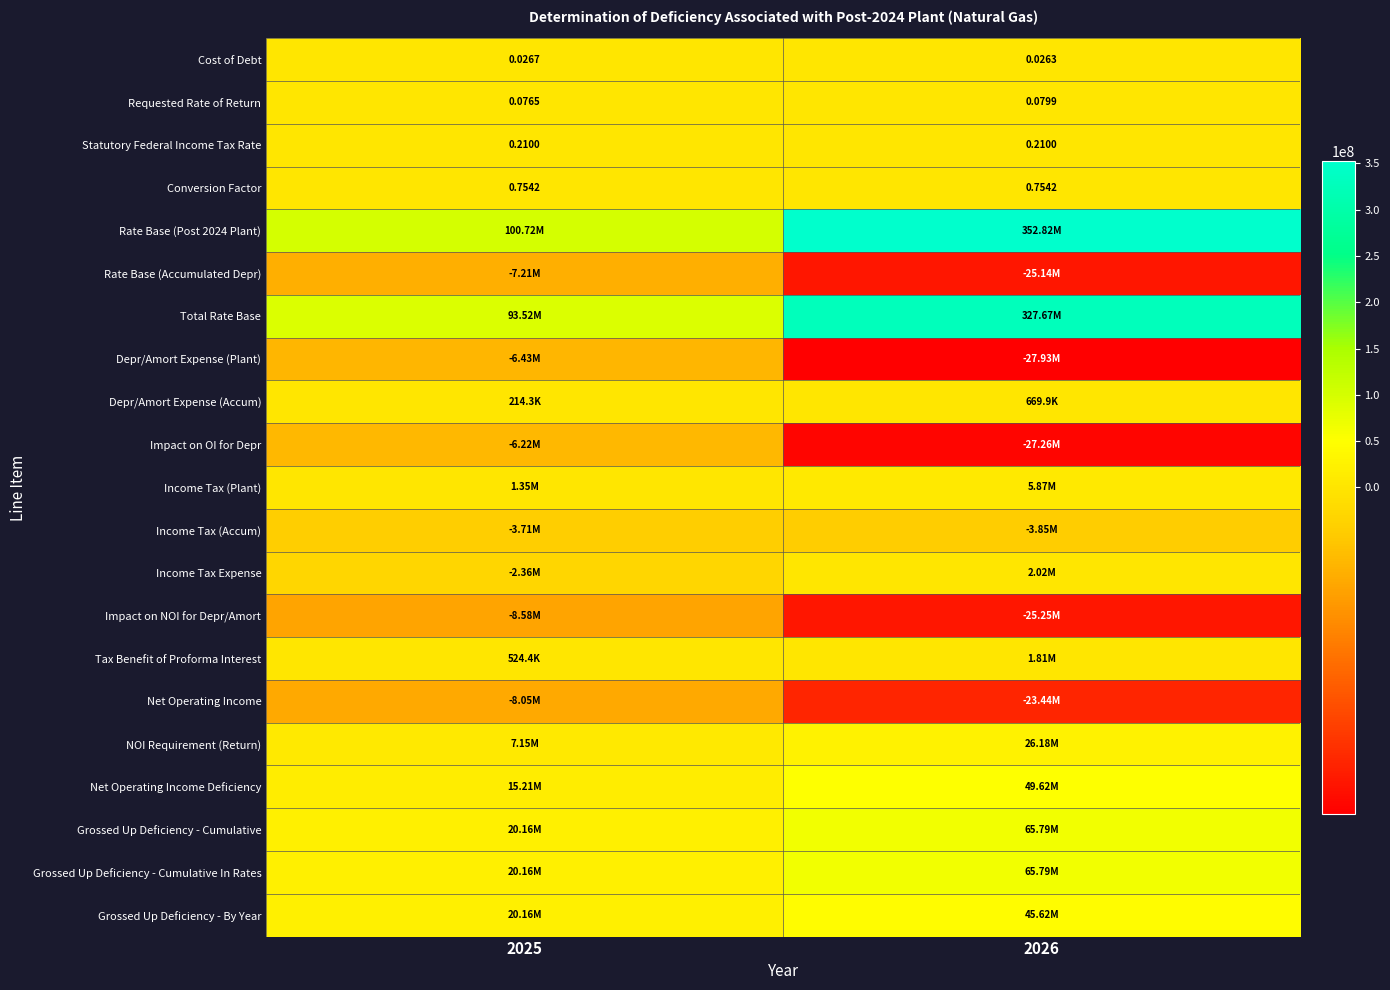

At how many categories does at least one series exceed 339089015?

1